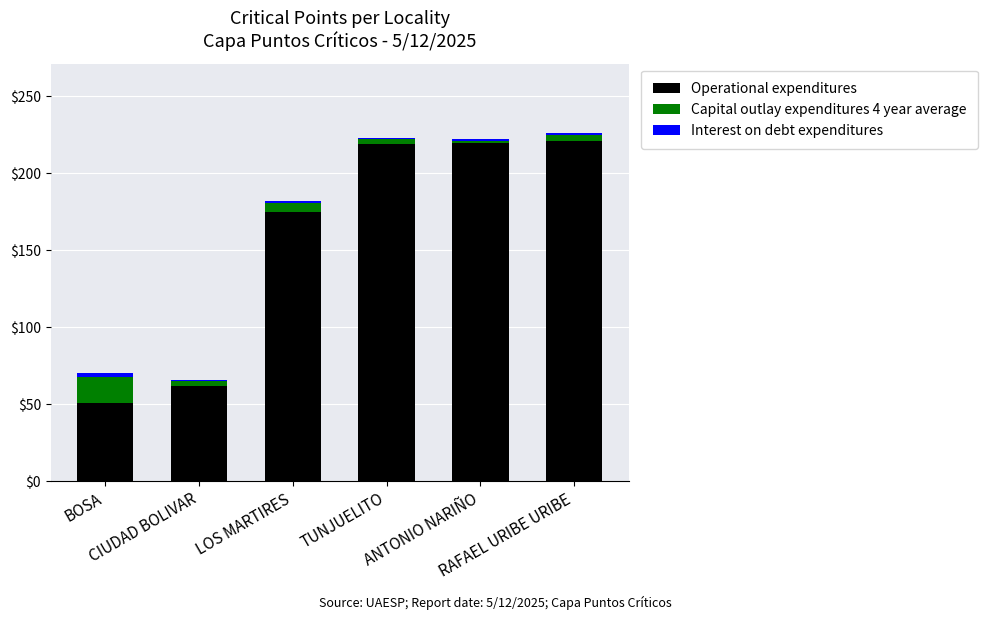

What is the average value of the Operational expenditures series?

158